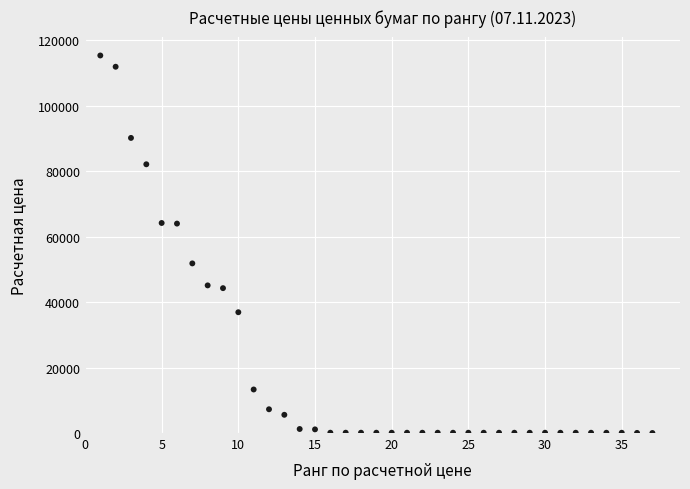

What is the range of Y values (max minus min)?

115372.9